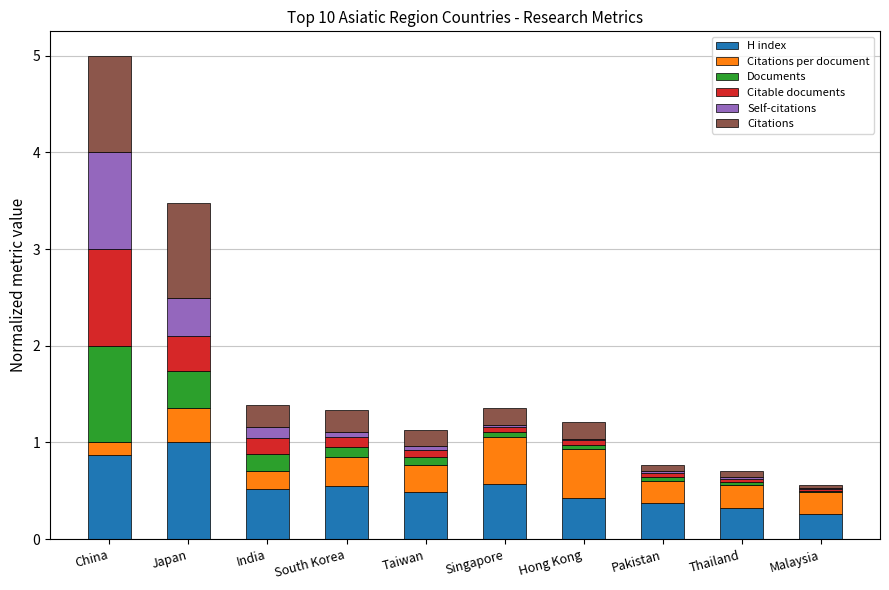

What is the highest value of the H index series?

1.0